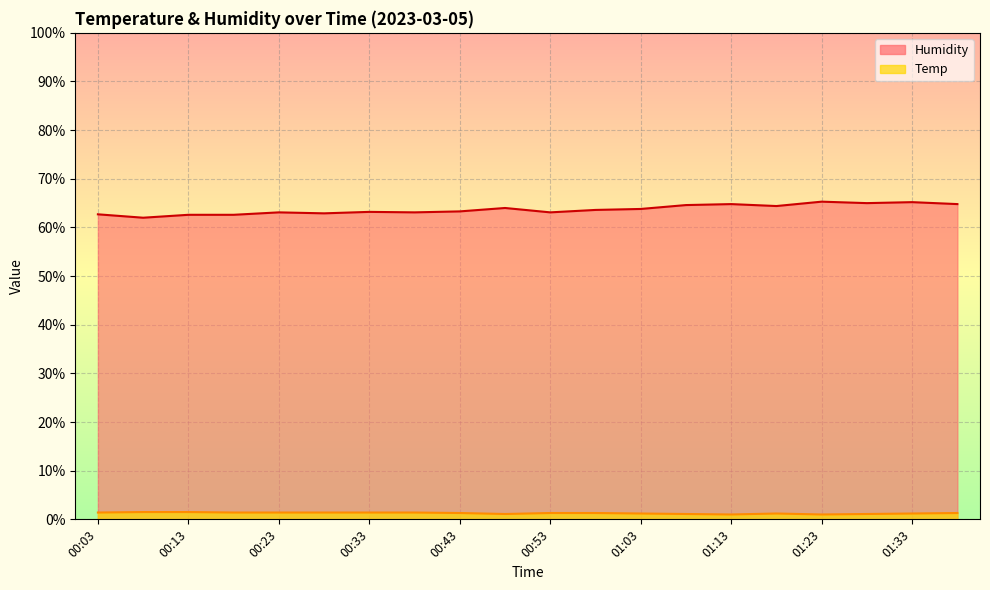

The Humidity series shows 62.9 at 00:28. True or false?

True